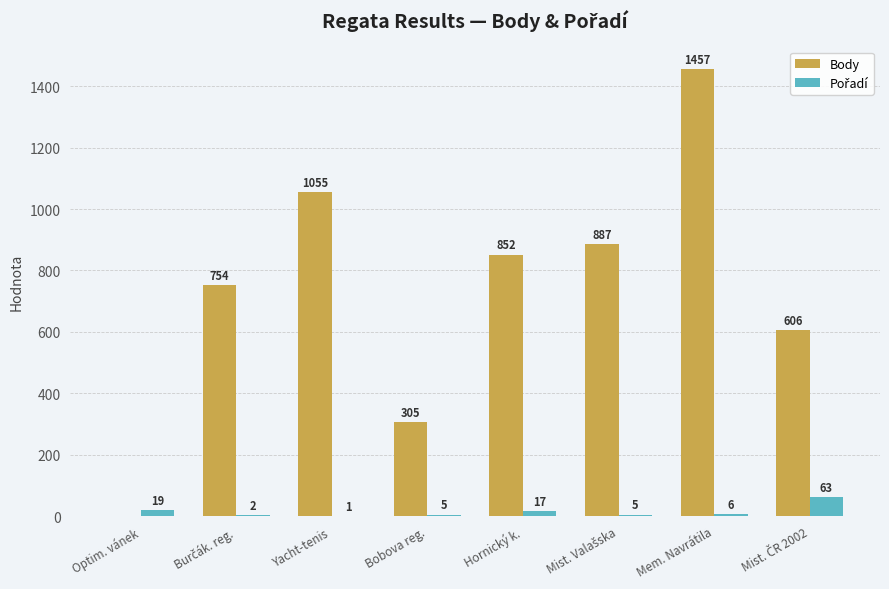

At which category does the chart reach its peak across all series?

Mem. Navrátila